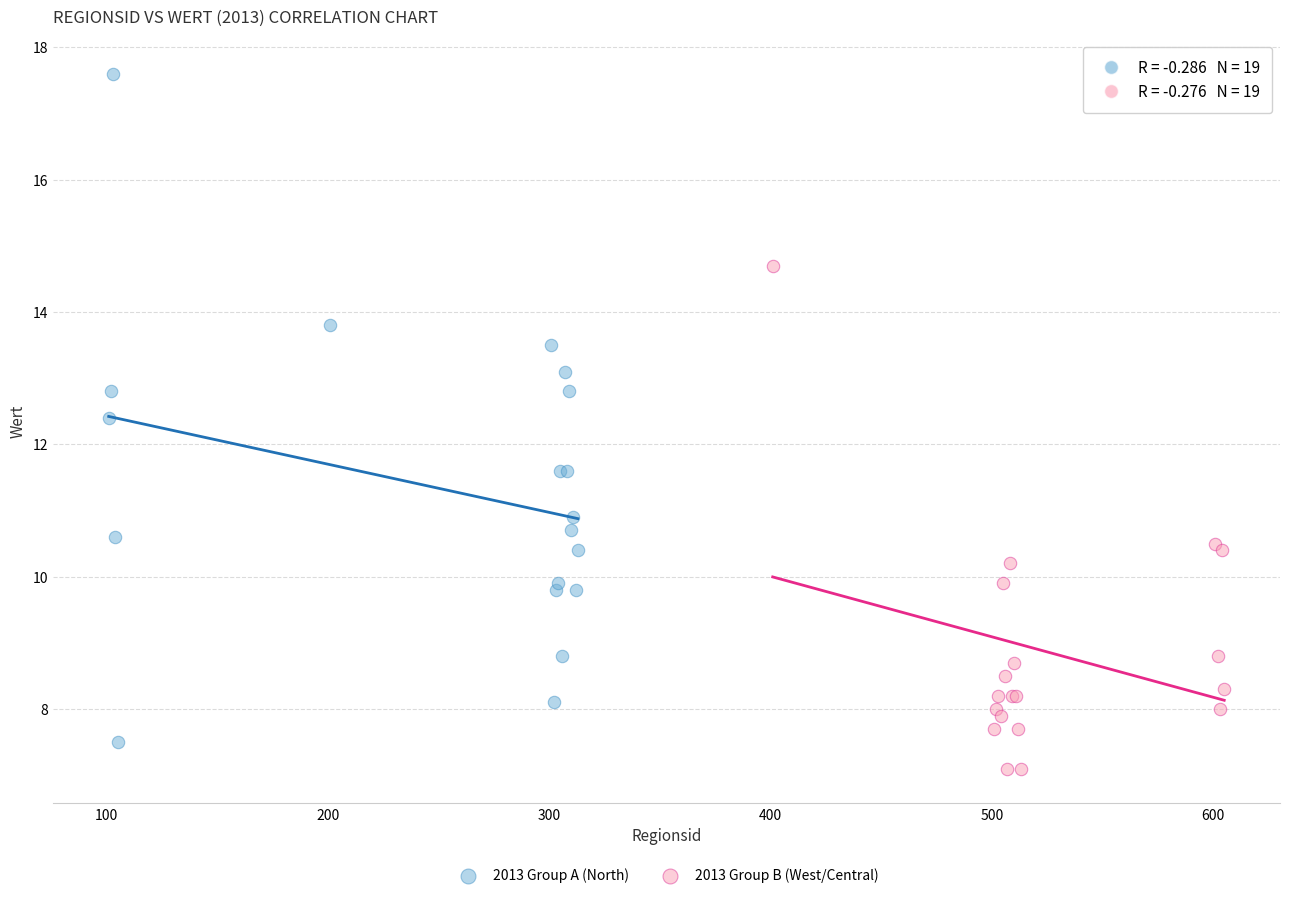

Which series contains the lowest Y value?

2013 Group B (West/Central)